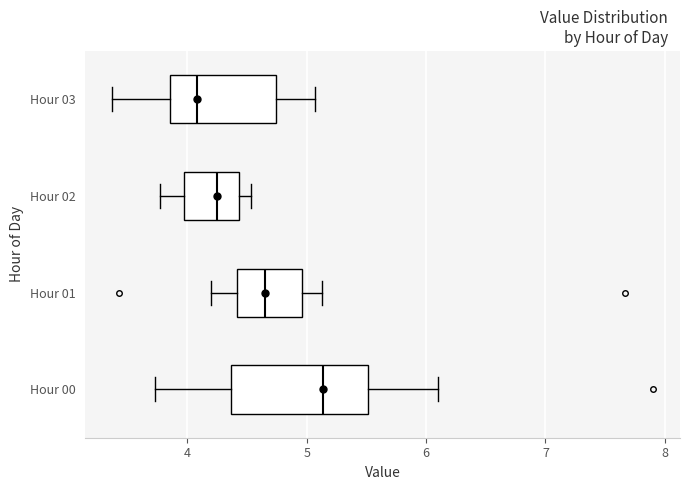

Reading bottom to top, read every box against the x-axis: the position of its median line, the range the box covers, and the ends of its whiskers. The values are not printed on the chart, so give them approximately, as read against the axis.

Hour 00: median 5.1, box 4.4 to 5.5, whiskers 3.7 to 6.1
Hour 01: median 4.7, box 4.4 to 5.0, whiskers 4.2 to 5.1
Hour 02: median 4.3, box 4.0 to 4.4, whiskers 3.8 to 4.5
Hour 03: median 4.1, box 3.9 to 4.7, whiskers 3.4 to 5.1